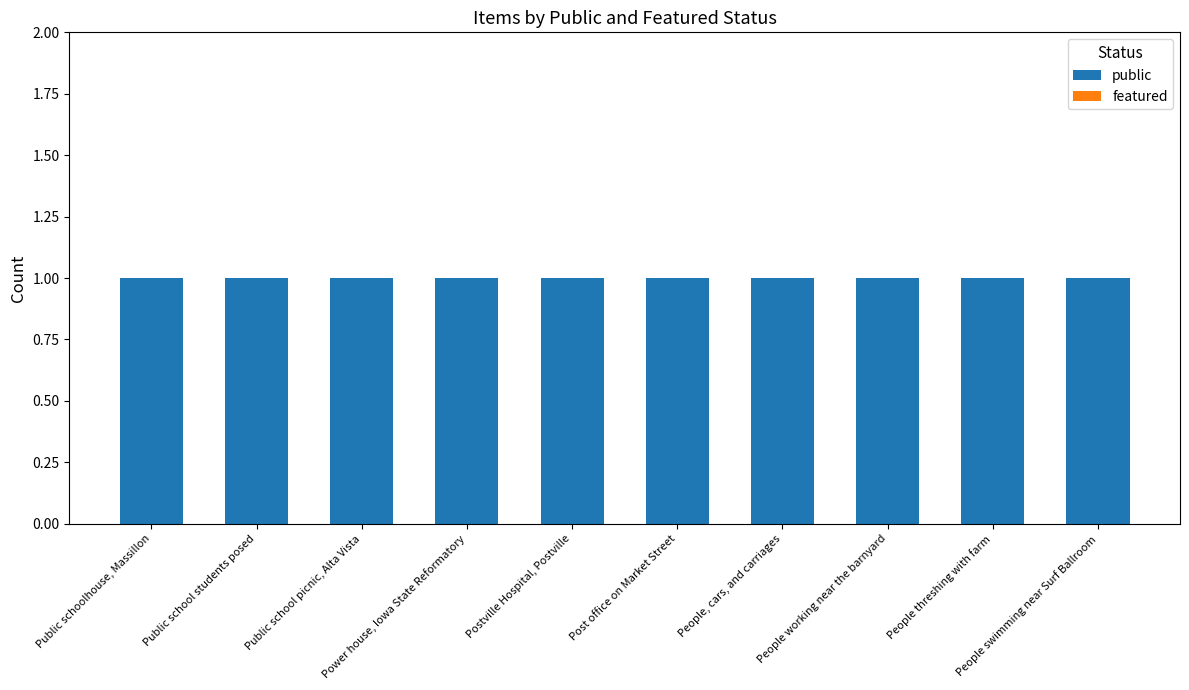

Which has a higher value, Postville Hospital, Postville or Public school students posed?

Postville Hospital, Postville